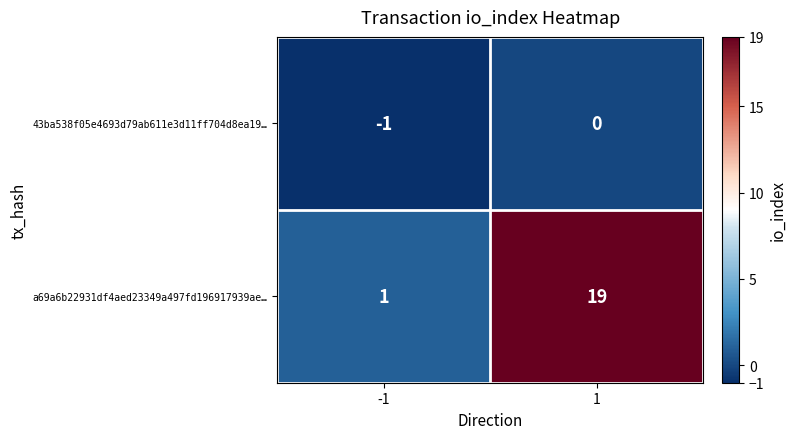

Which series has the largest range (max minus min)?

a69a6b22931df4aed23349a497fd196917939ae…